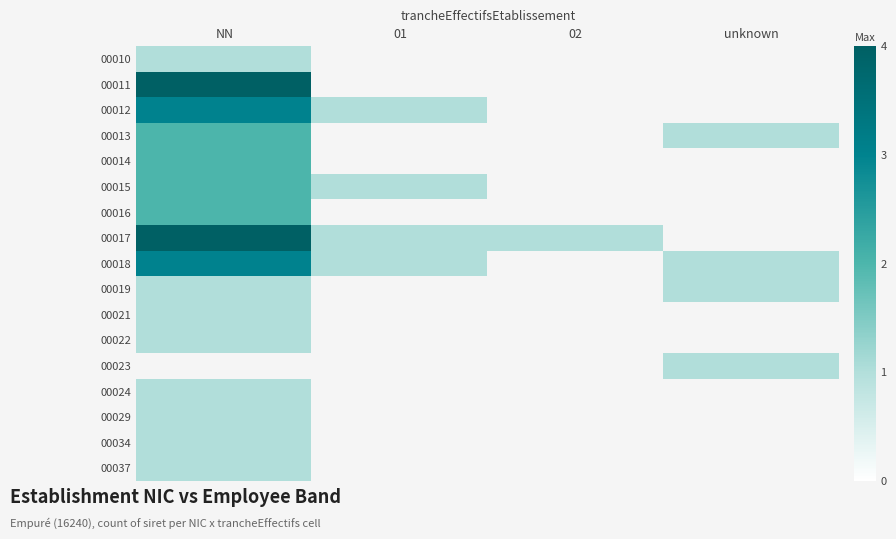

Is the value of 00010 at 01 greater than the value of 00037 at NN?

No